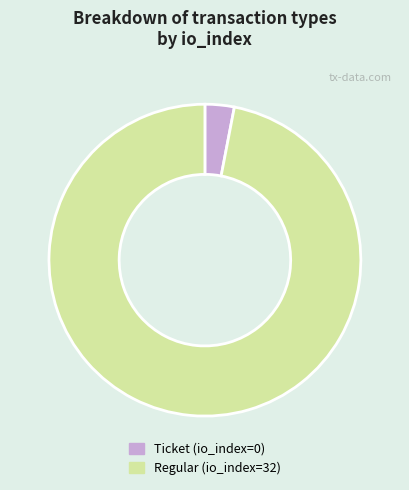

Is the sum of Regular and Ticket greater than half?

Yes